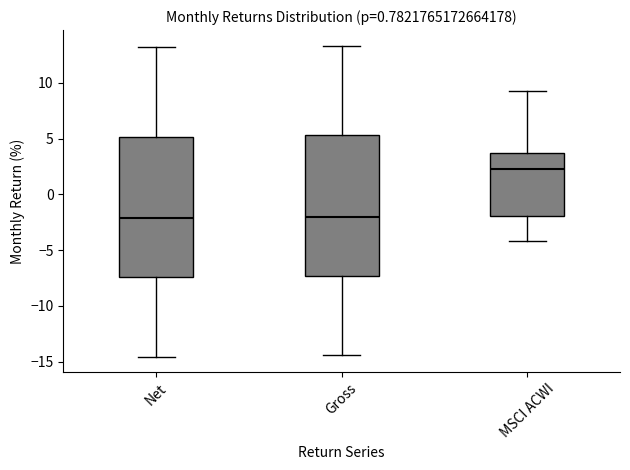

Where does the lower whisker of the box for Gross end on the y-axis? The values are not printed on the chart, so give them approximately, as read against the axis.

-14.5